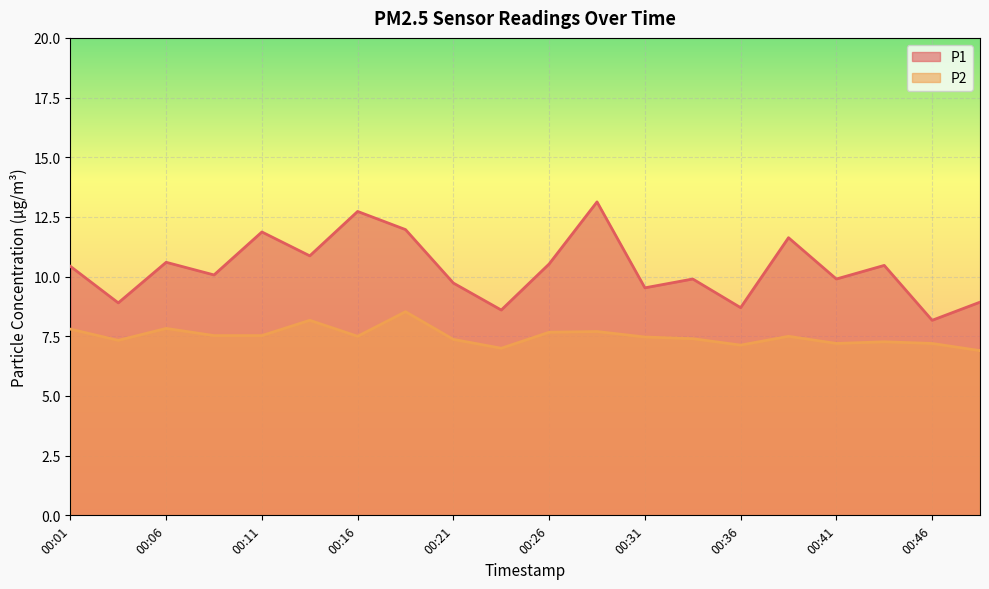

What is the maximum value shown in the chart?

13.1